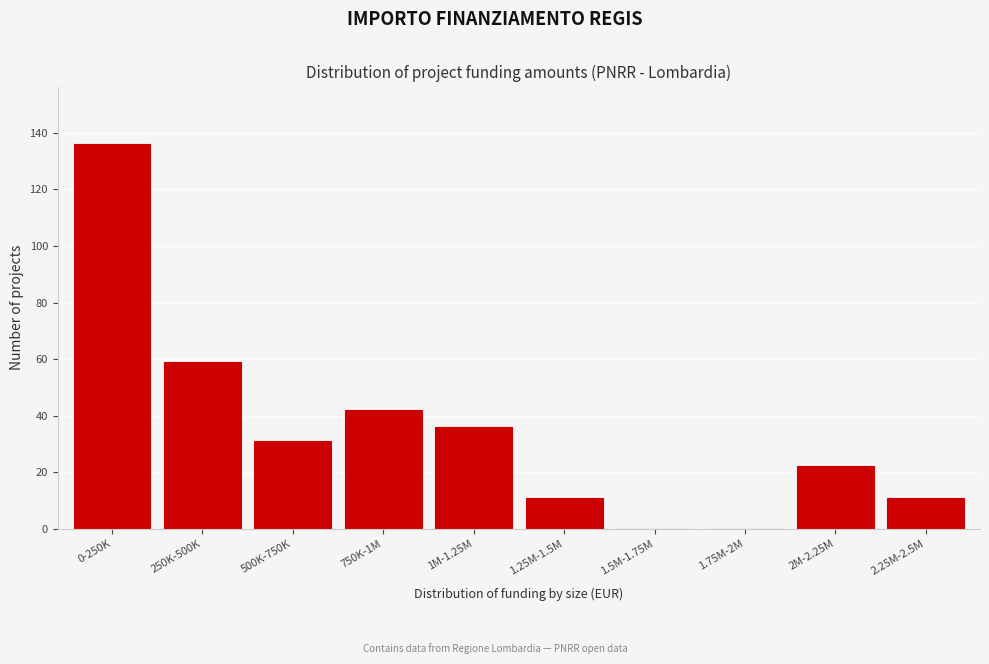

Reading right to left, list all the values displayed in this chart.

2.25M-2.5M=11	2M-2.25M=22	1.75M-2M=0	1.5M-1.75M=0	1.25M-1.5M=11	1M-1.25M=36	750K-1M=42	500K-750K=31	250K-500K=59	0-250K=136